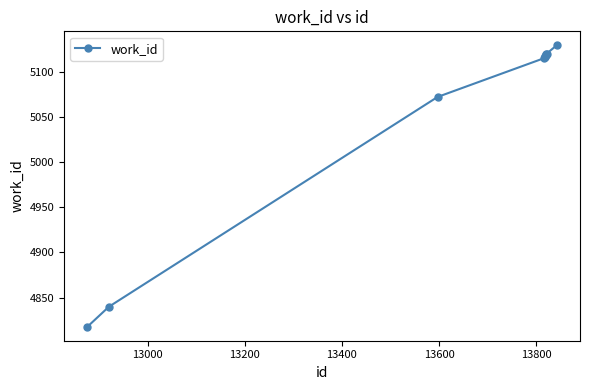

What is the sum of all values?

50564